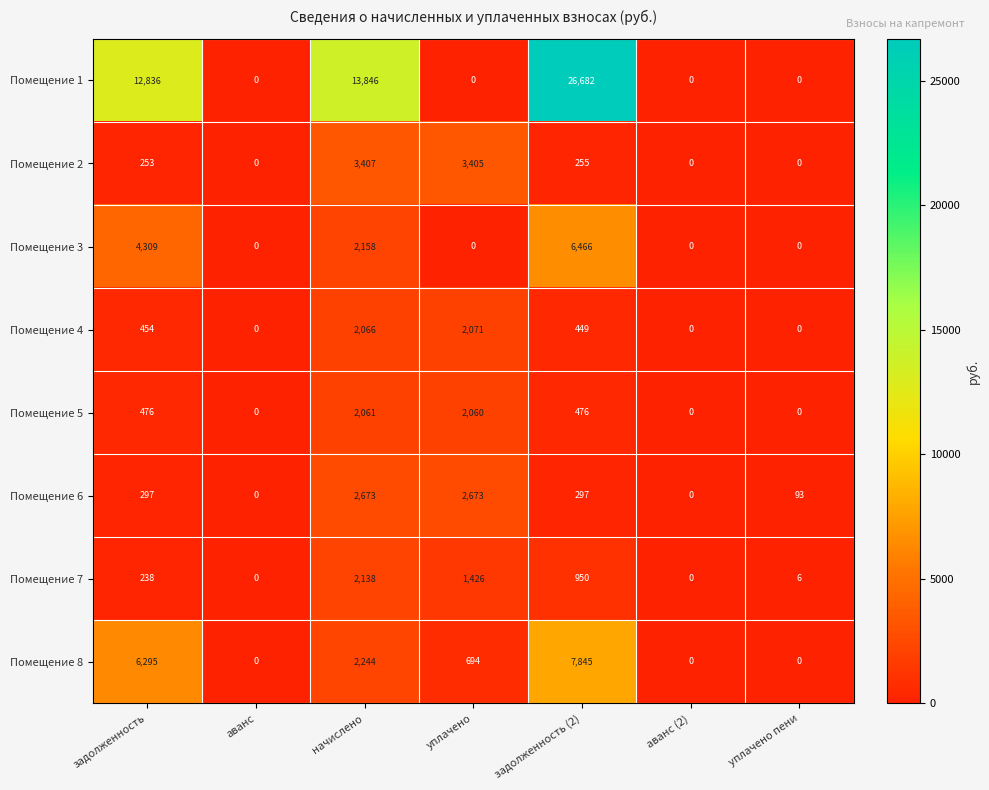

Between задолженность and задолженность (2), which series saw the biggest shift?

Помещение 1